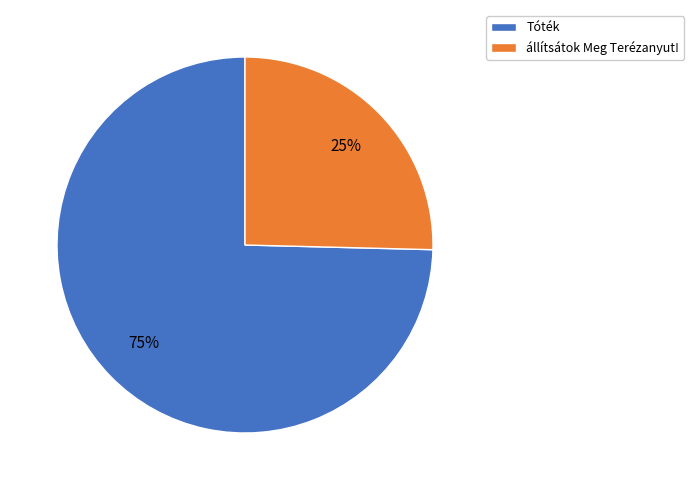

Do Tóték and állítsátok Meg Terézanyut! together represent more than half of the pie?

Yes